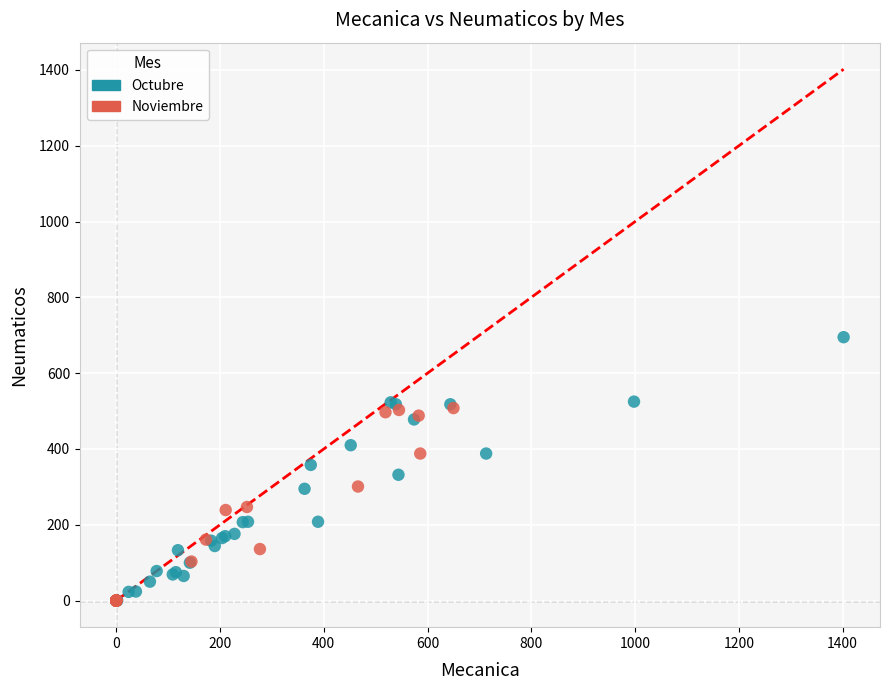

Which series has the widest spread of Y values?

Octubre